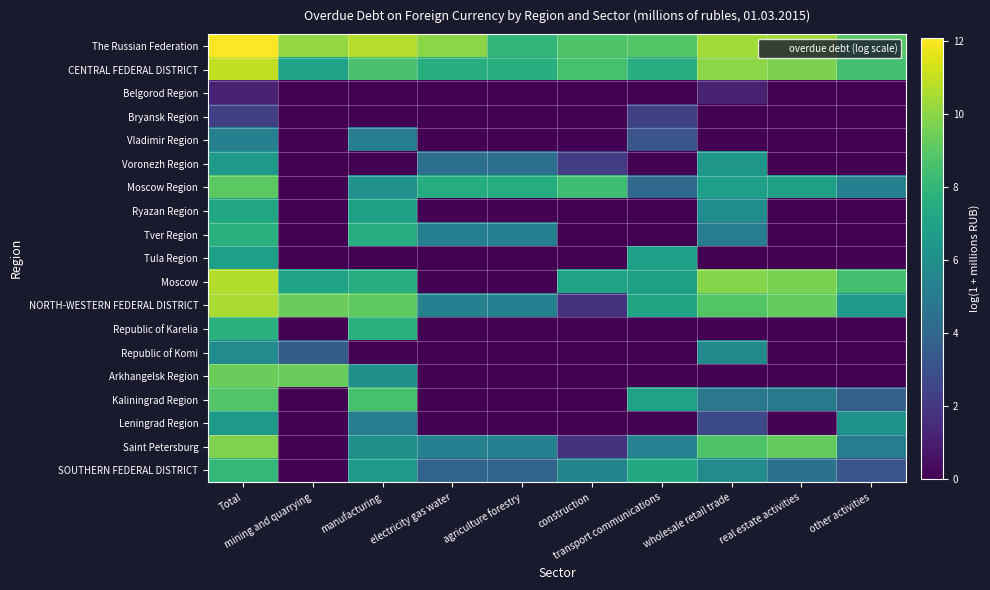

Count the number of data series in this chart.

19